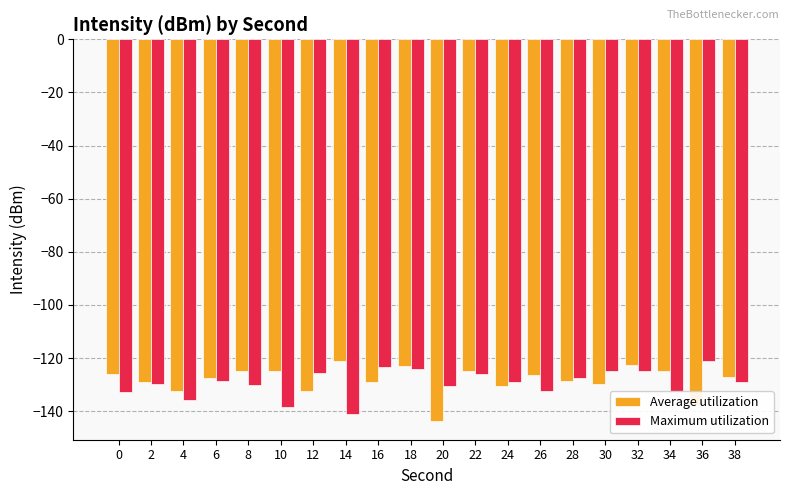

Which series has the largest range (max minus min)?

Average utilization